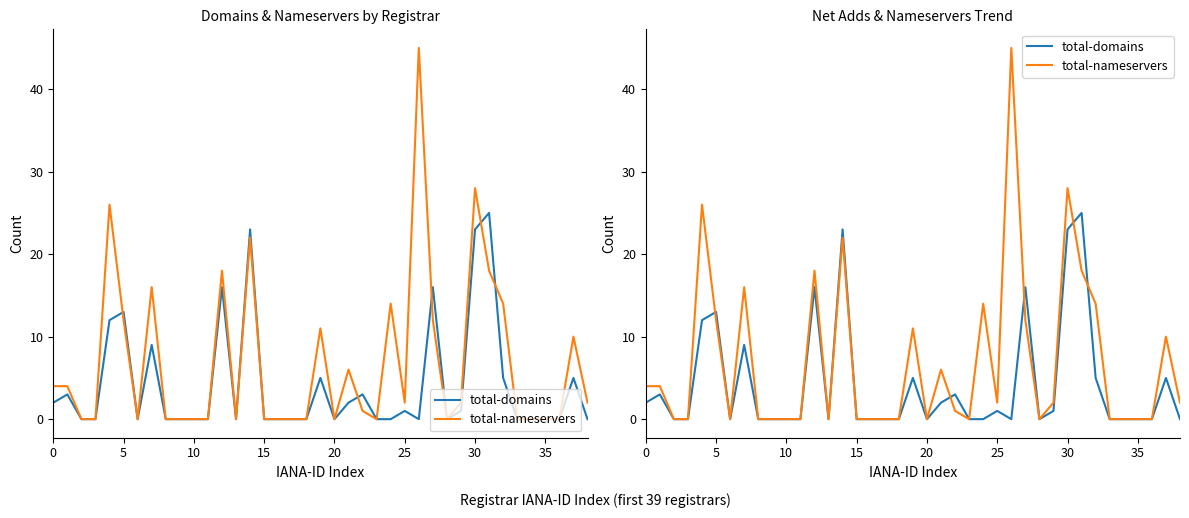

What is the difference between the maximum and minimum values in the total-domains series?

25